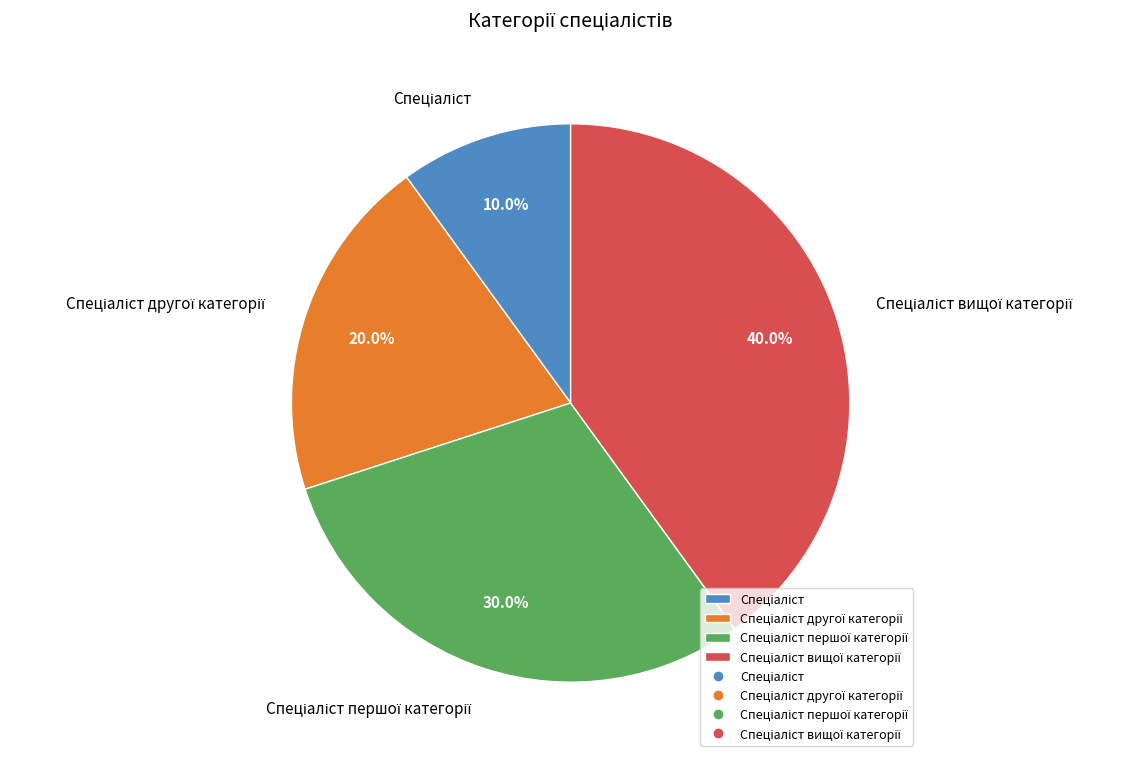

Is there a majority slice in this chart?

No